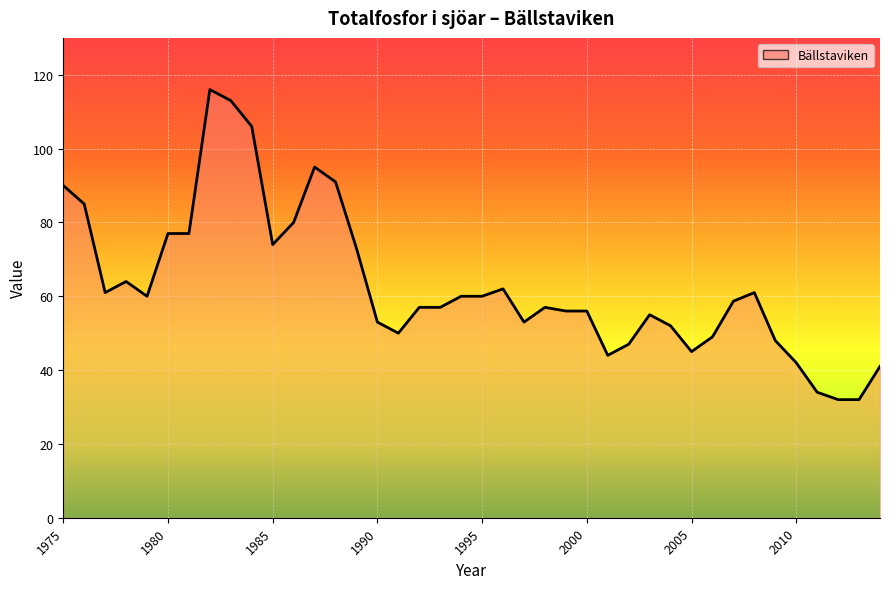

What is the difference between the maximum and minimum values?

84.0